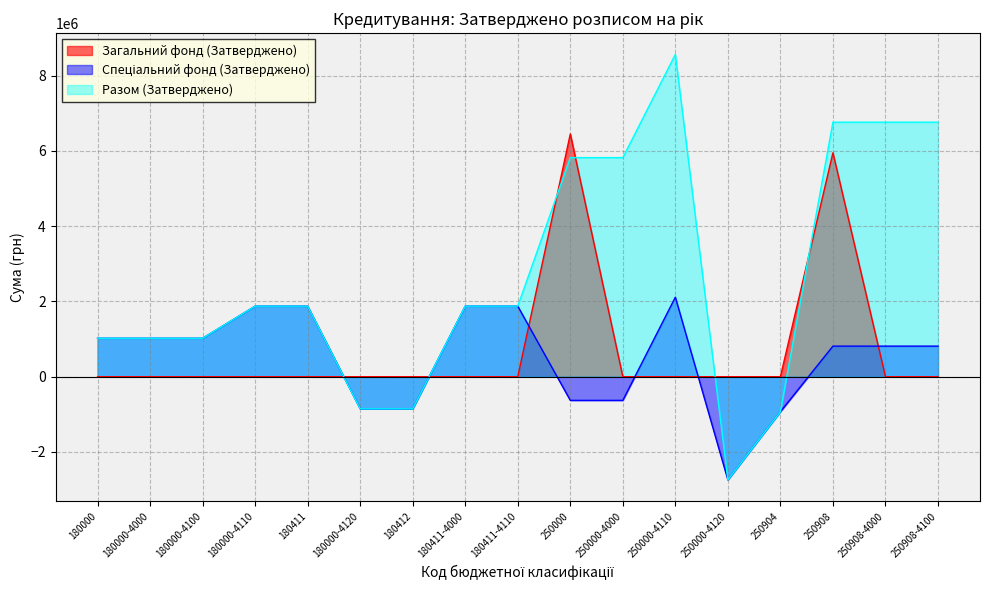

Between 180412 and 250000-4110, which series saw the biggest shift?

Разом (Затверджено)